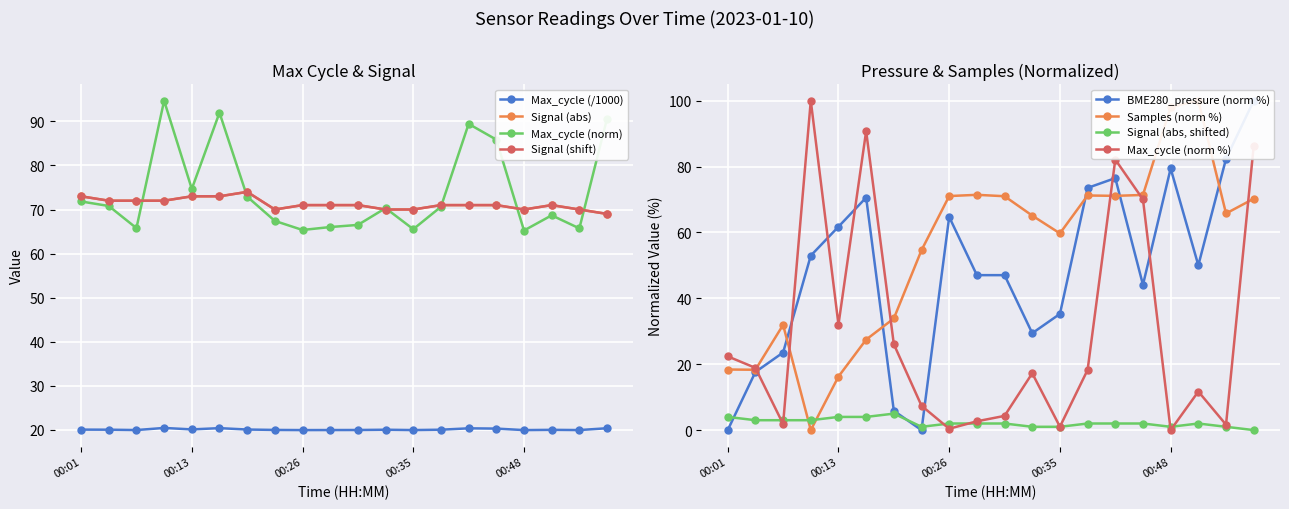

What are all the series names shown in the legend?

BME280_pressure, Samples, Max_cycle, Signal